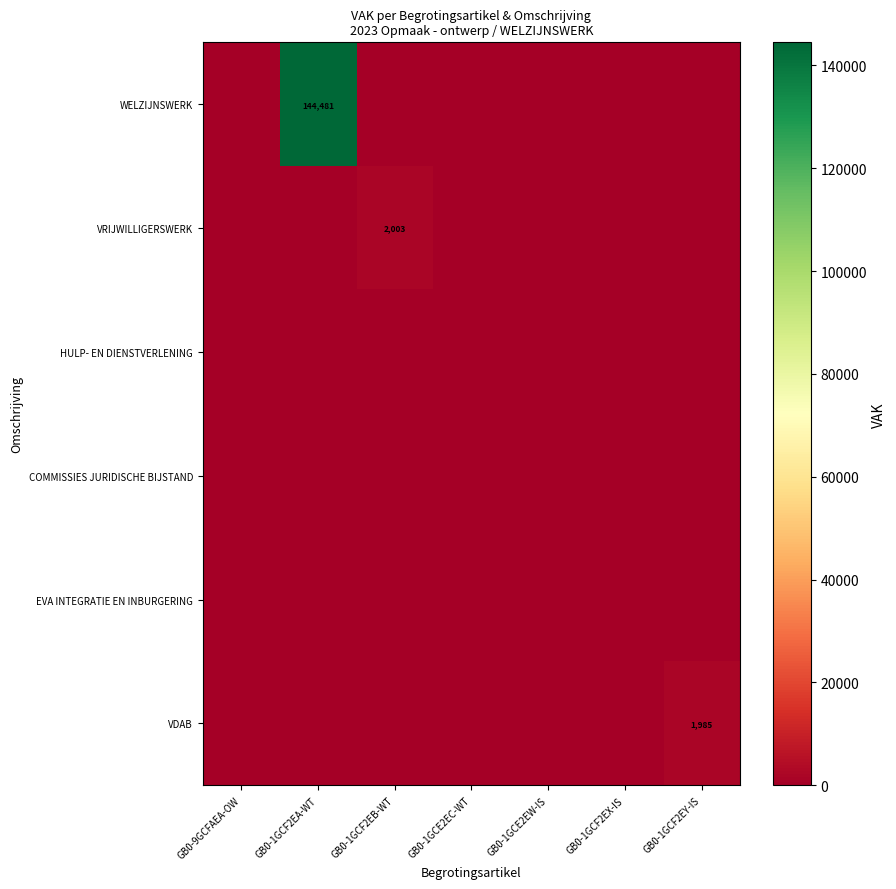

Is it true that VDAB equals 865 at GB0-1GCF2EY-IS?

False